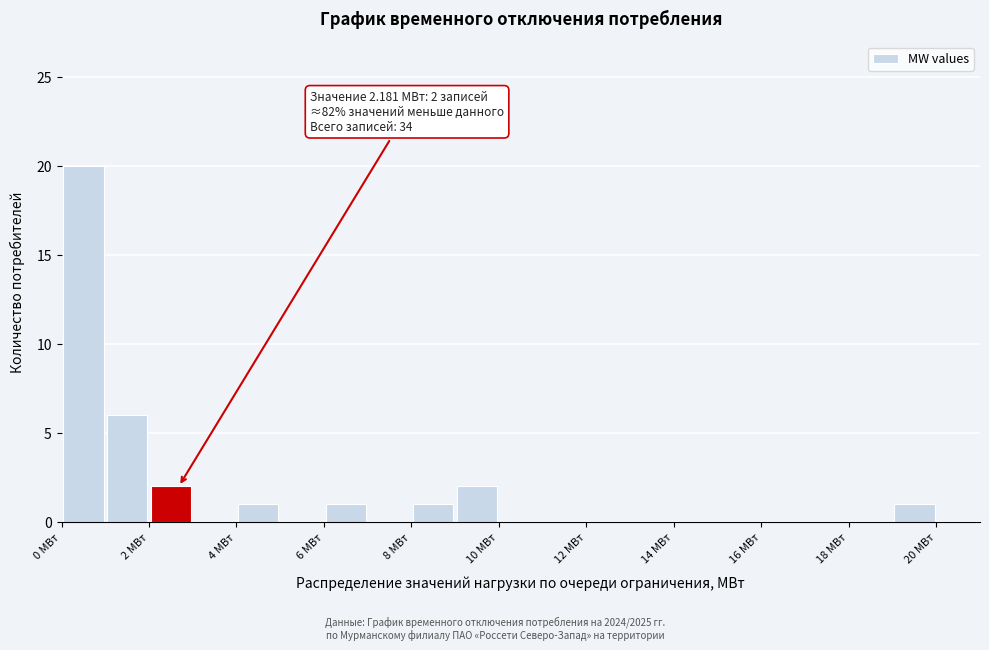

Which range on the x-axis has the tallest bar?

0 to 1